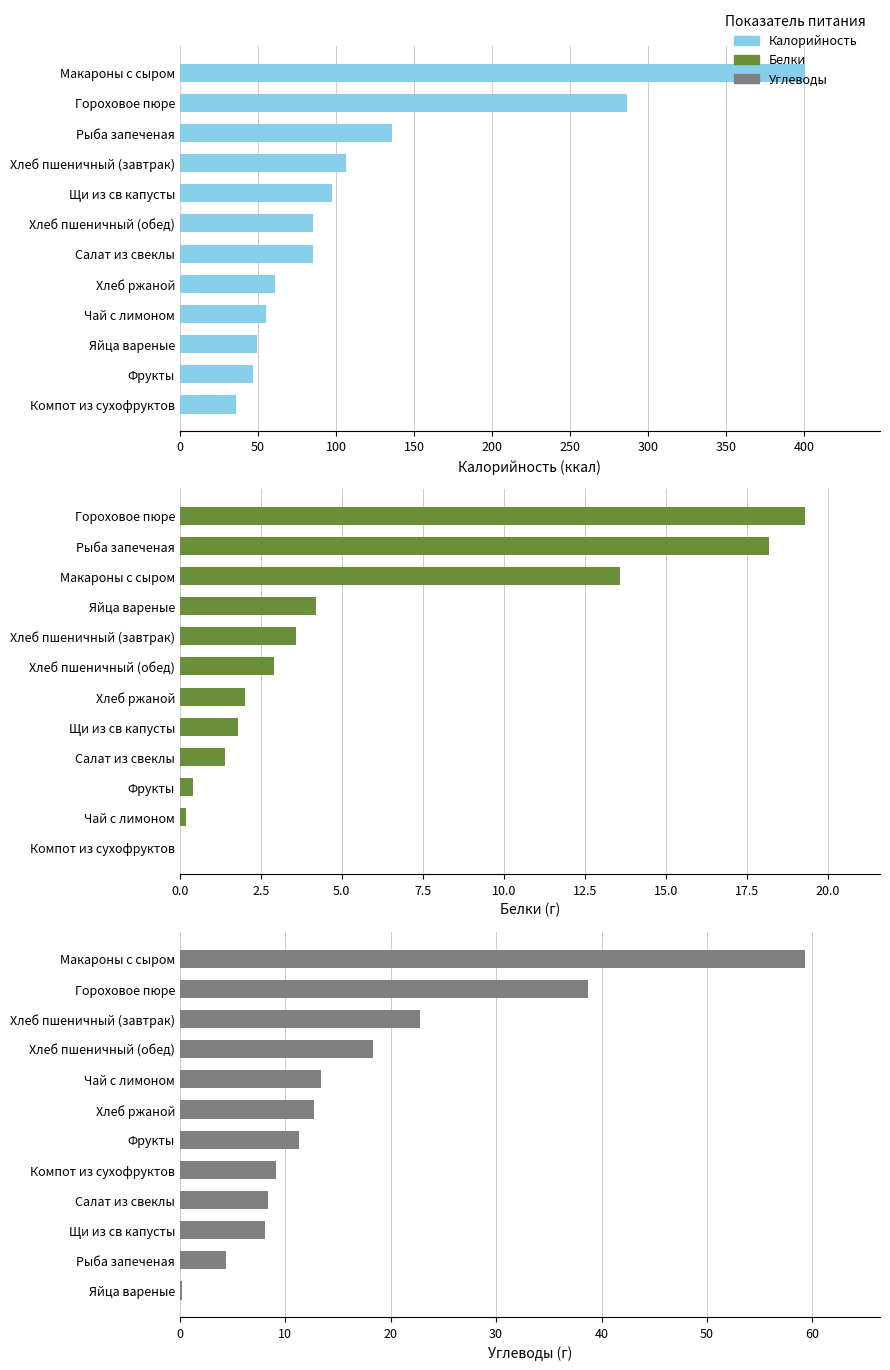

Which series changed the most between 250 and 450?

Калорийность